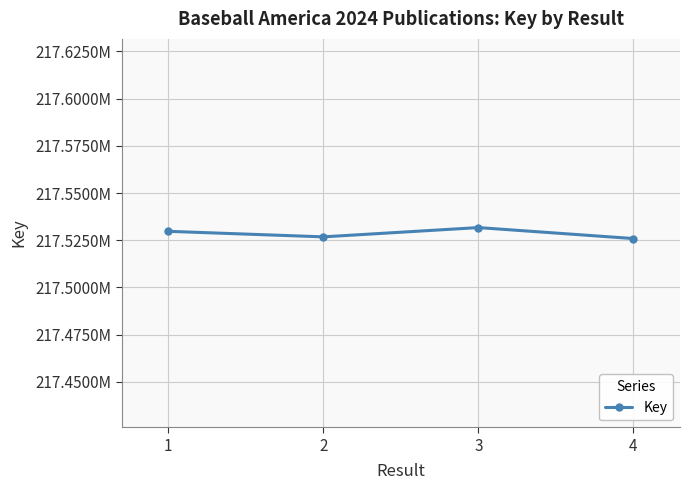

Is this an area chart (filled region under the line)?

No